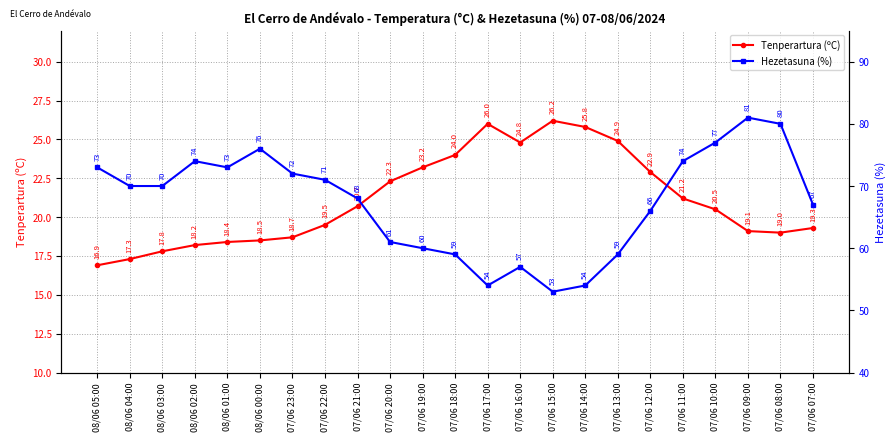

What is the sum of the Tenperartura (ºC) values at 07/06 15:00 and 07/06 10:00?

46.7